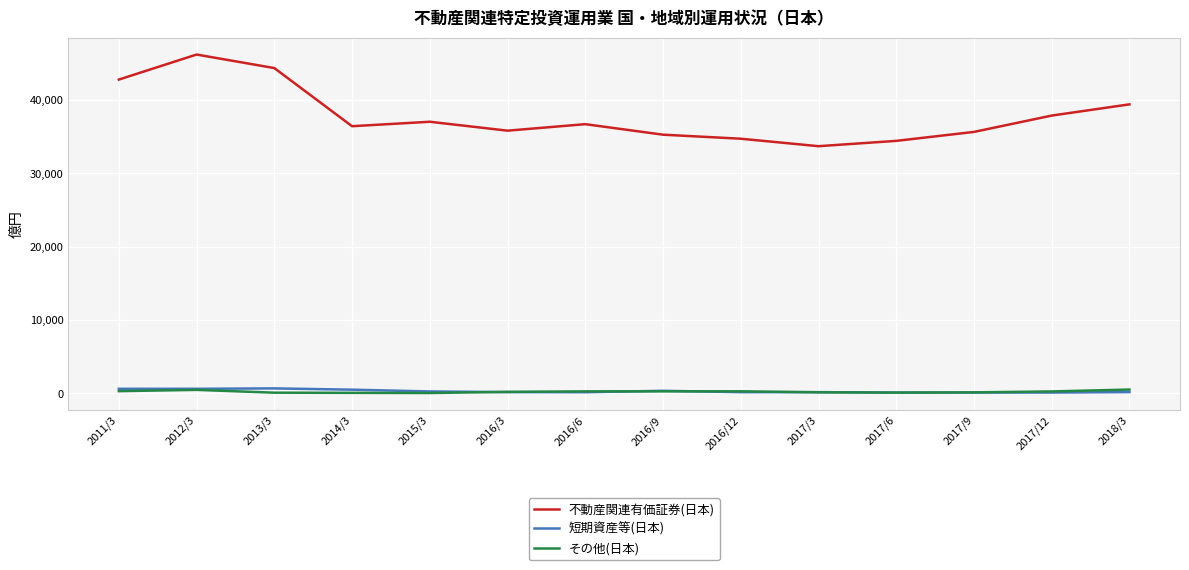

True or false: 不動産関連有価証券(日本) has more than 2 interior local peaks.

True